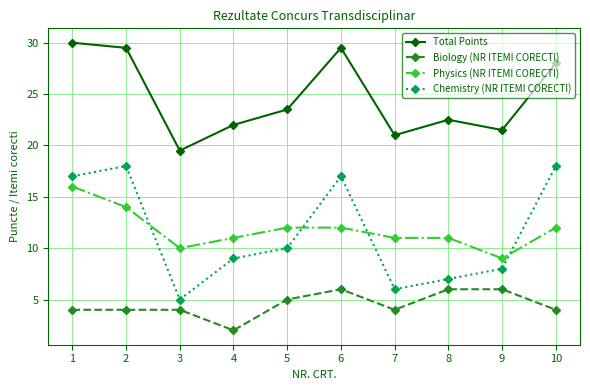

At which category is the sum across all series the highest?

1